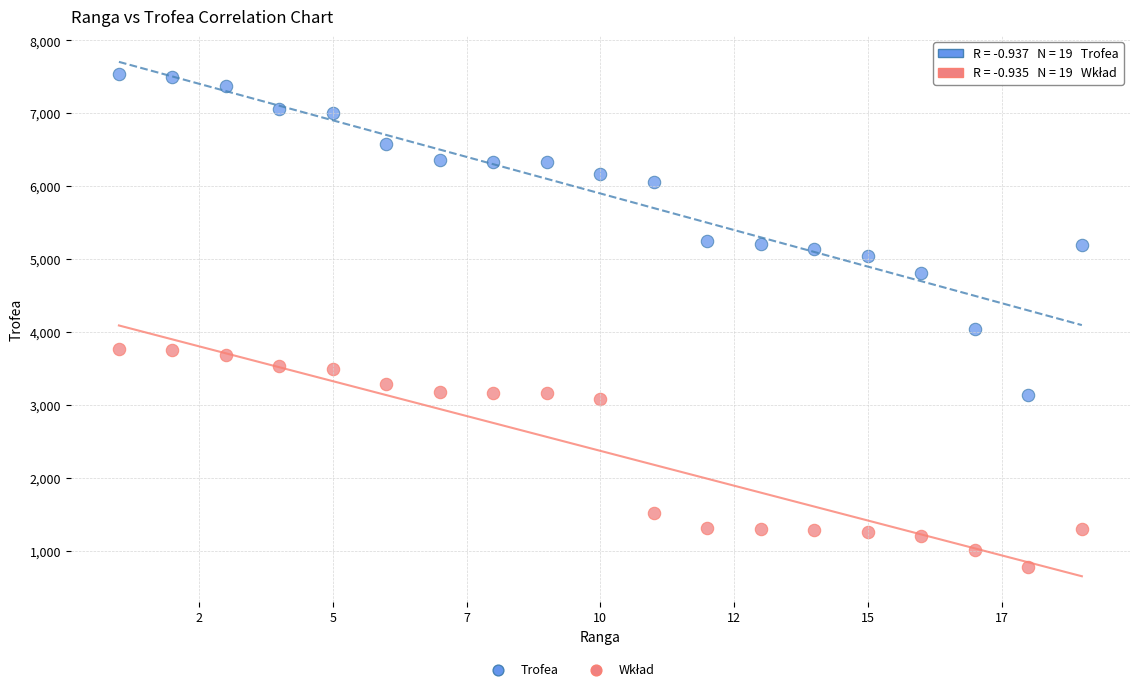

Which series has the widest spread of Y values?

Trofea